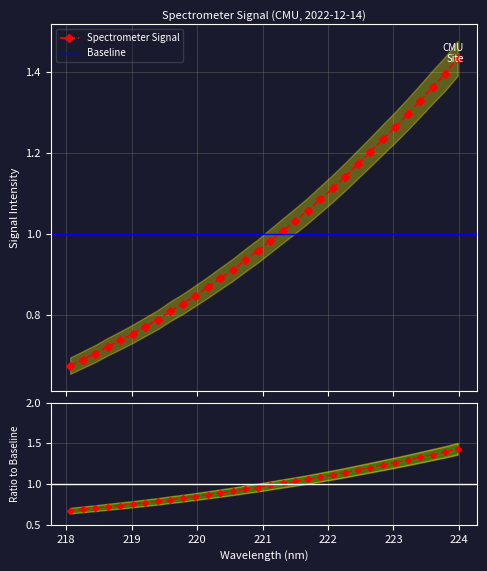

What is the sum of all values?

32.0